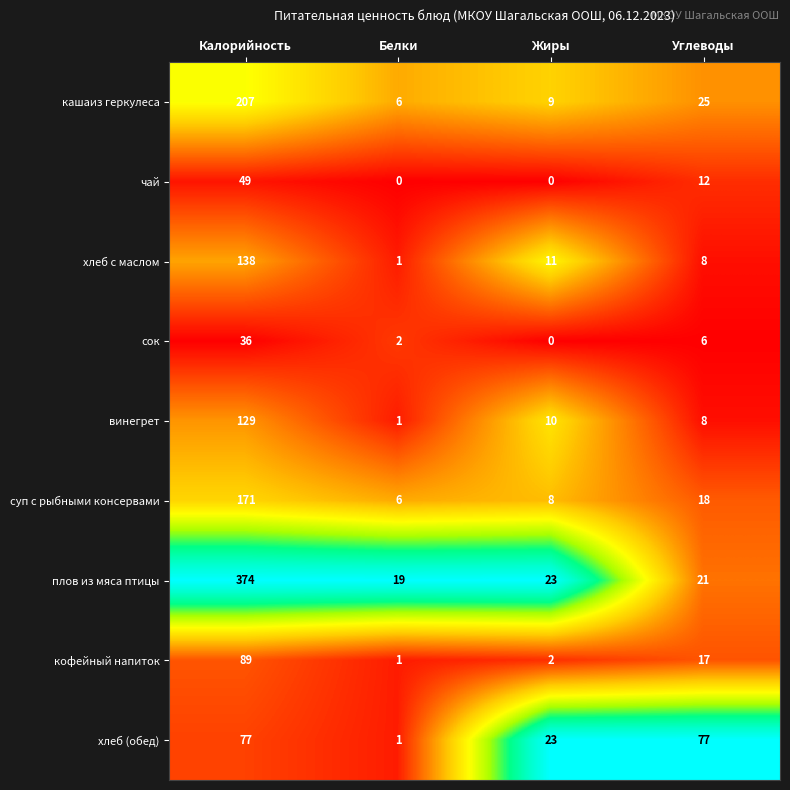

What is the total value across all series at Калорийность?

1270